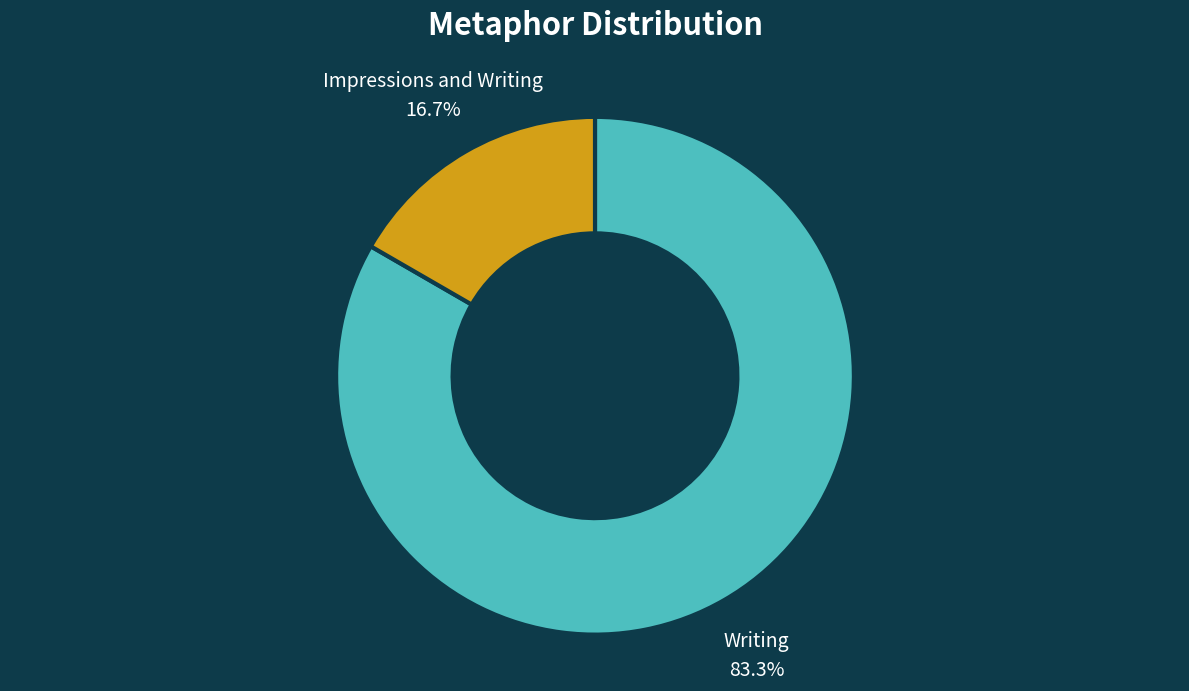

Which slice is the largest?

Writing